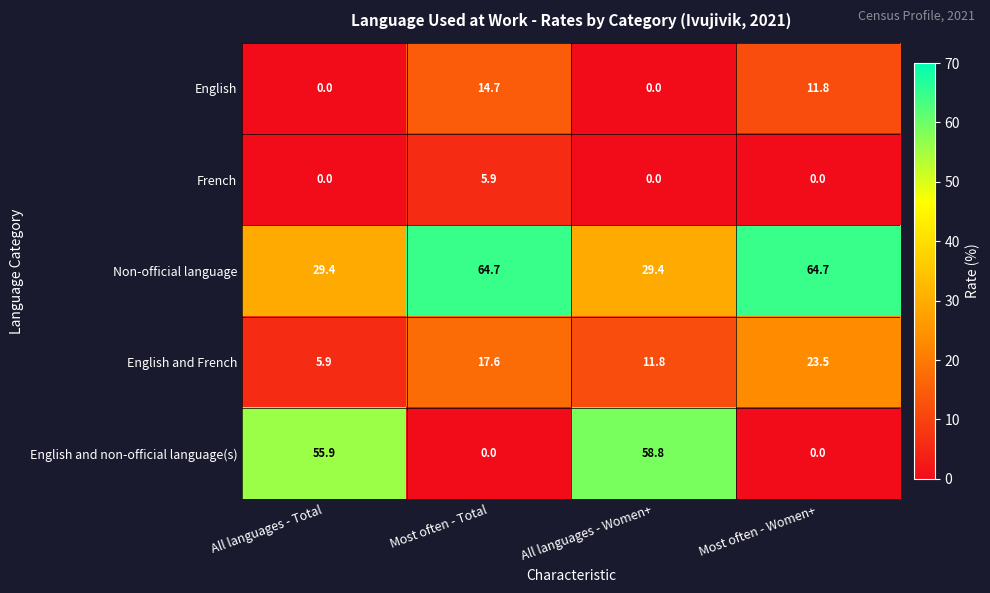

Which category has the highest value in the English series?

Most often - Total